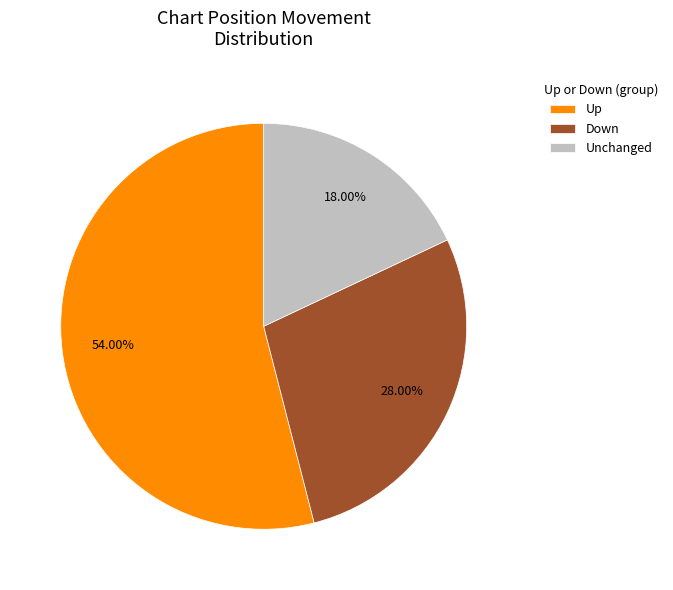

Is the sum of Down and Unchanged greater than half?

No